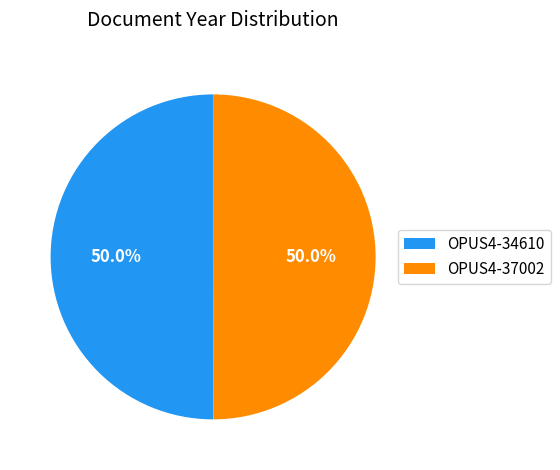

Is it true that OPUS4-34610 is 50% of the pie?

True